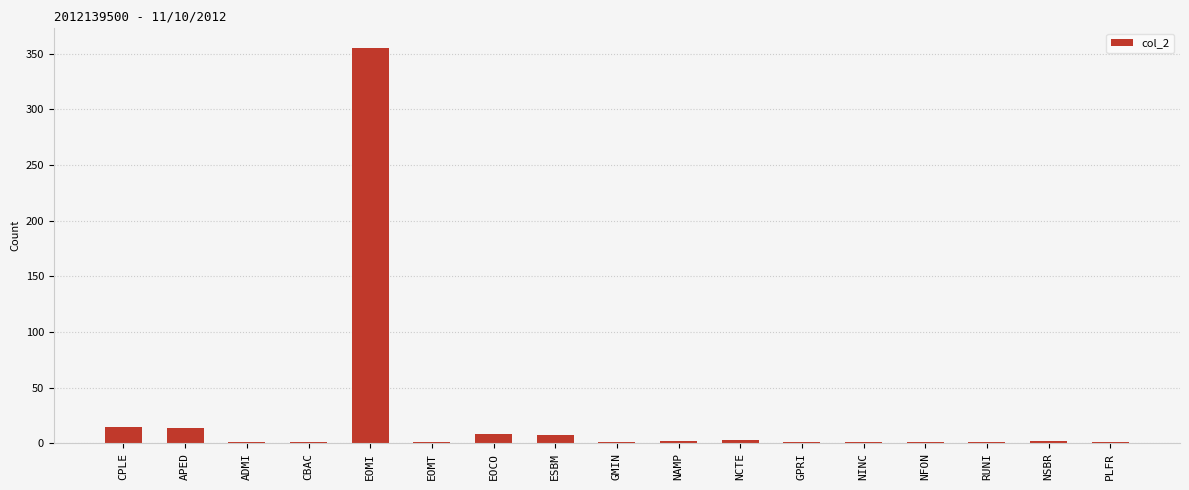

What is the average value?

24